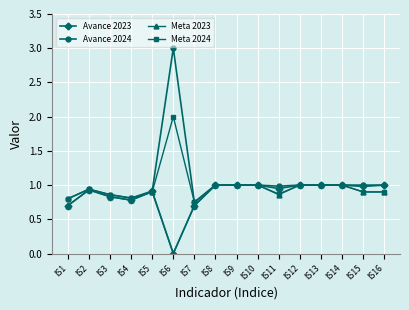

The value of Avance 2023 at IS14 is 1.0. True or false?

True